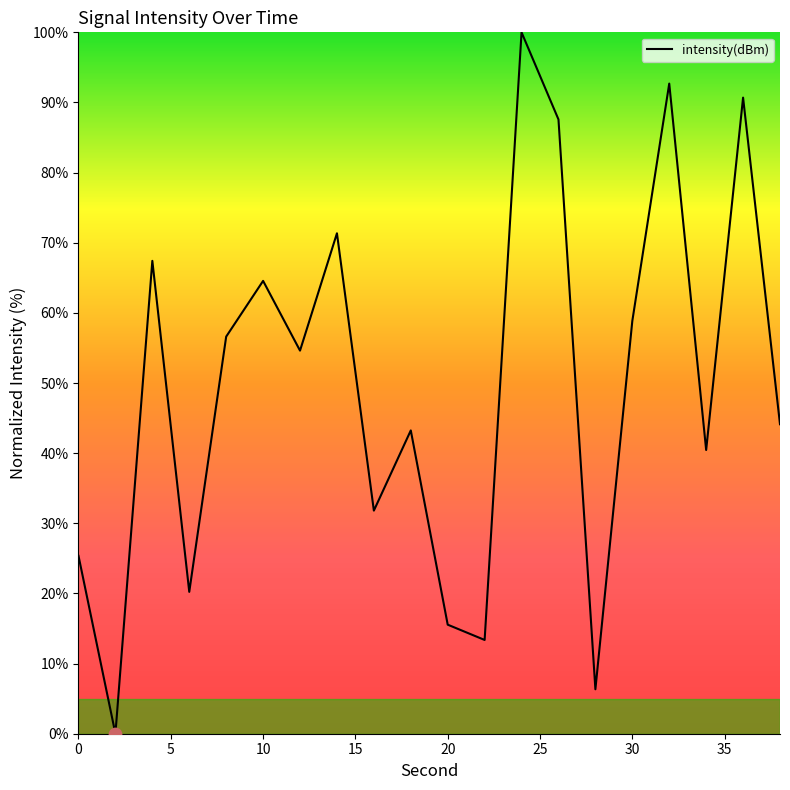

What is the greatest value displayed?

100.0